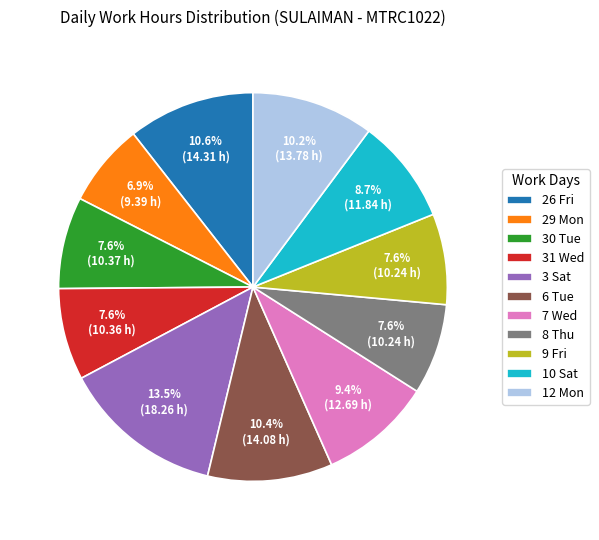

Is it true that 30 Tue is 1% of the pie?

False